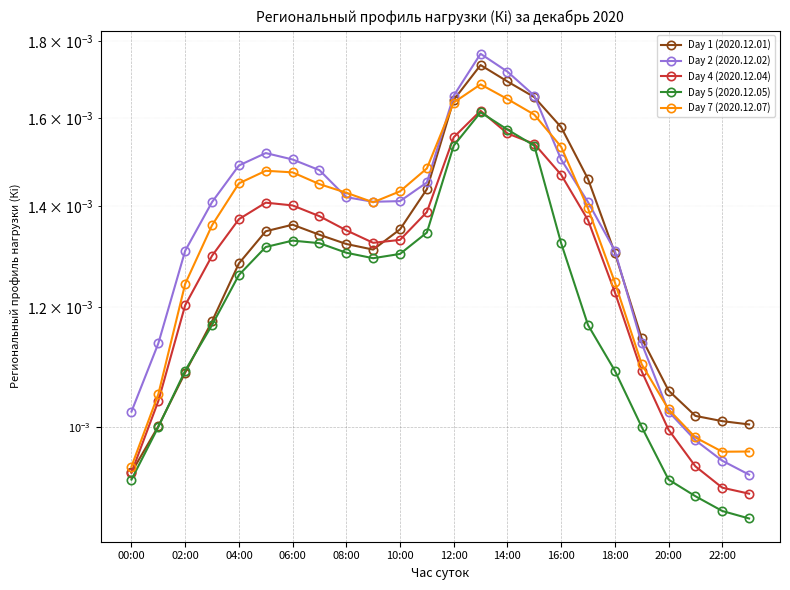

How many categories are shown in the chart?

24